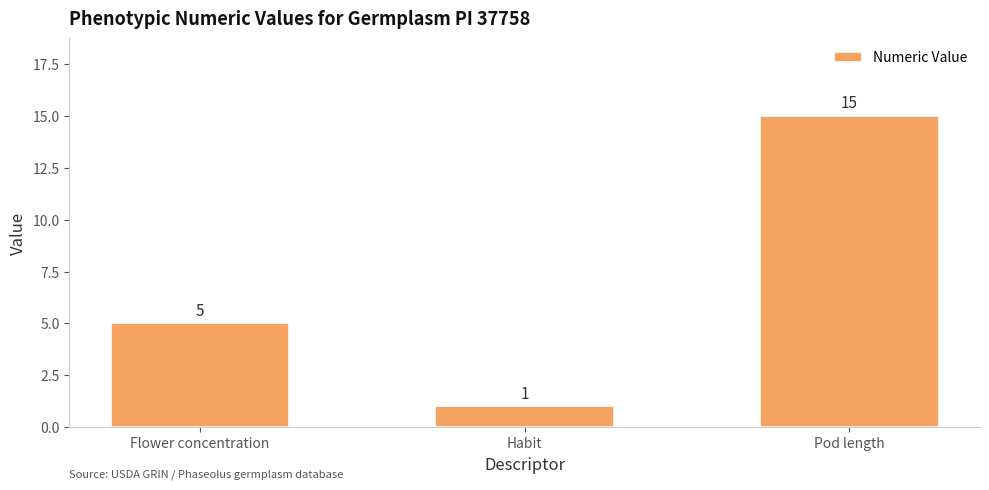

What position from the right is Pod length?

1